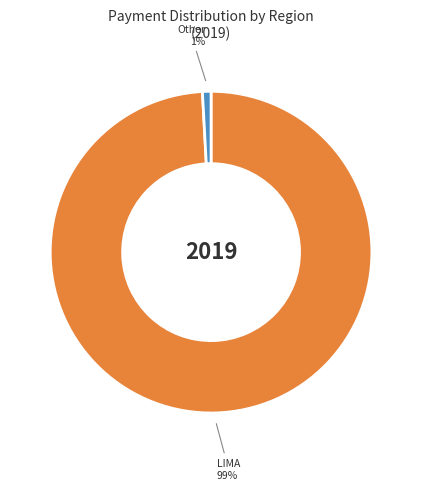

Is there any slice that represents more than half of the pie?

Yes